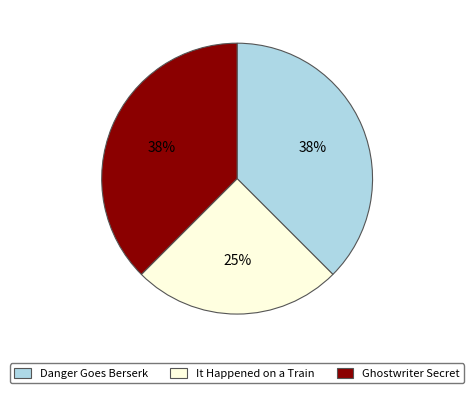

The It Happened on a Train slice represents 16% of the pie. True or false?

False